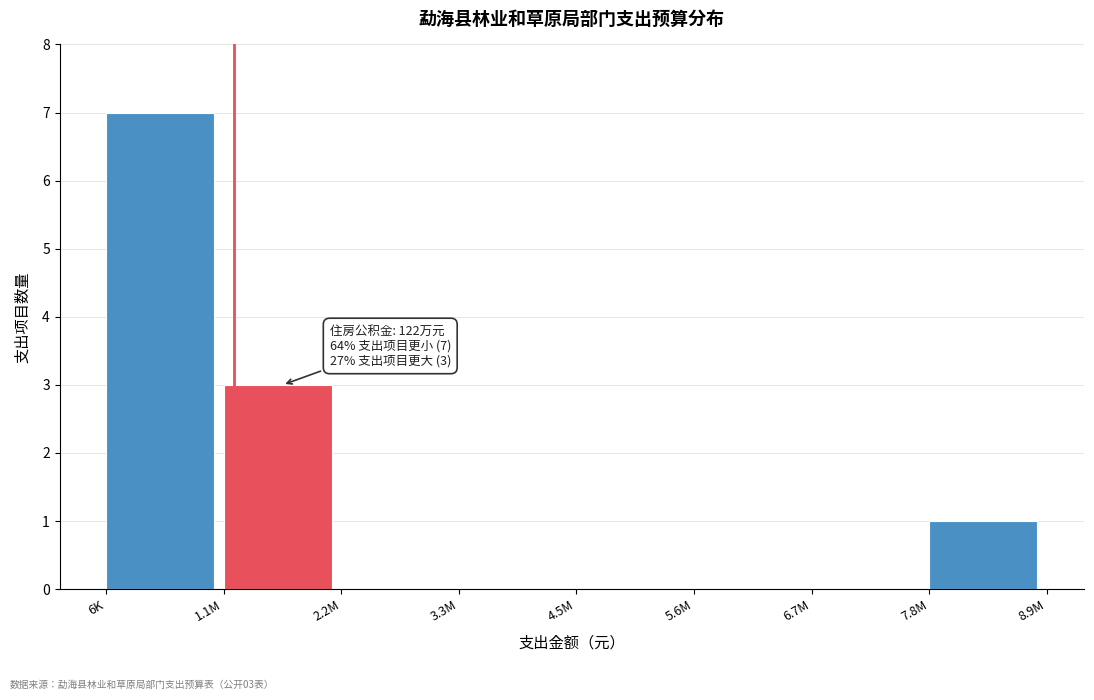

Reading left to right, what are all the values shown in this chart?

6K=7	1.1M=3	2.2M=0	3.3M=0	4.5M=0	5.6M=0	6.7M=0	7.8M=1